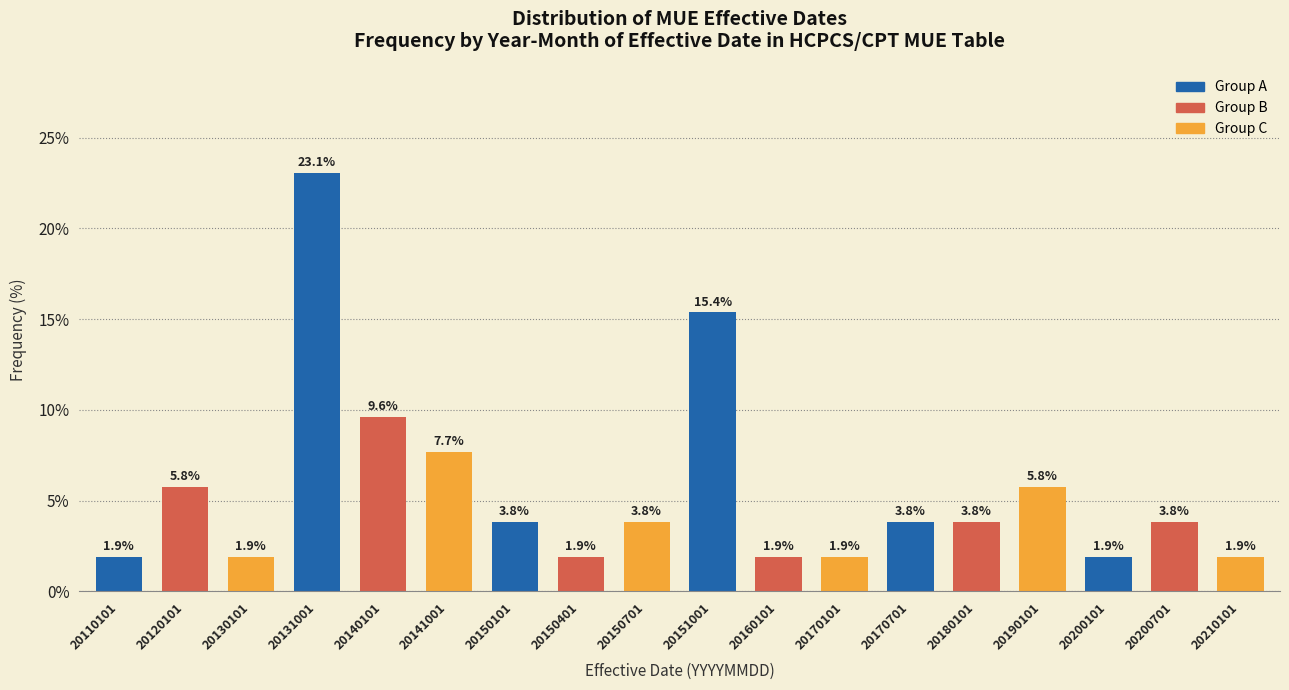

Reading left to right, what are all the values shown in this chart?

20110101=1.9	20120101=5.8	20130101=1.9	20131001=23.1	20140101=9.6	20141001=7.7	20150101=3.8	20150401=1.9	20150701=3.8	20151001=15.4	20160101=1.9	20170101=1.9	20170701=3.8	20180101=3.8	20190101=5.8	20200101=1.9	20200701=3.8	20210101=1.9